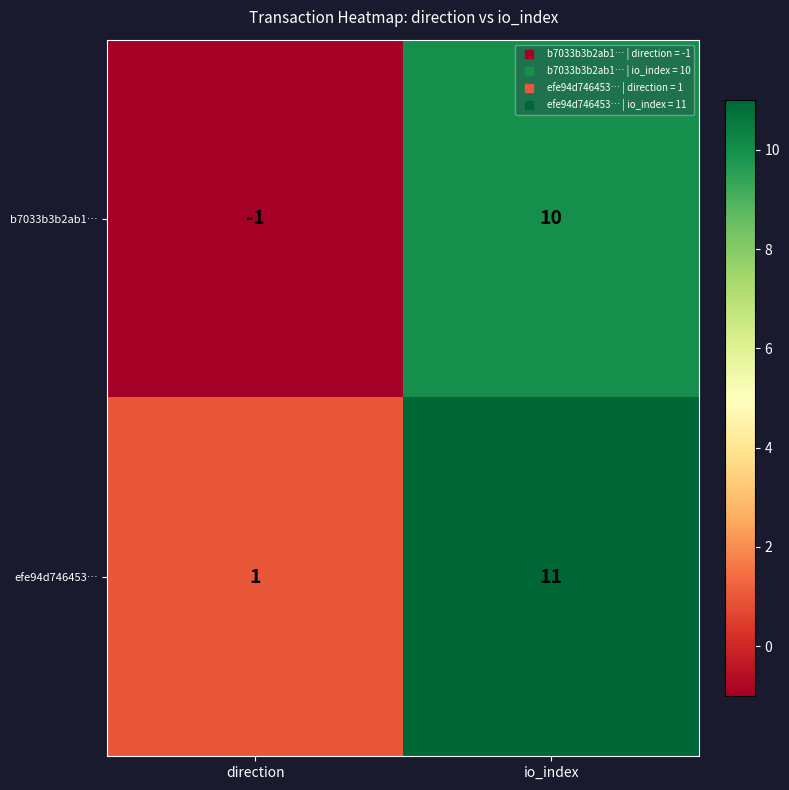

Which category has the lowest value across all series?

direction